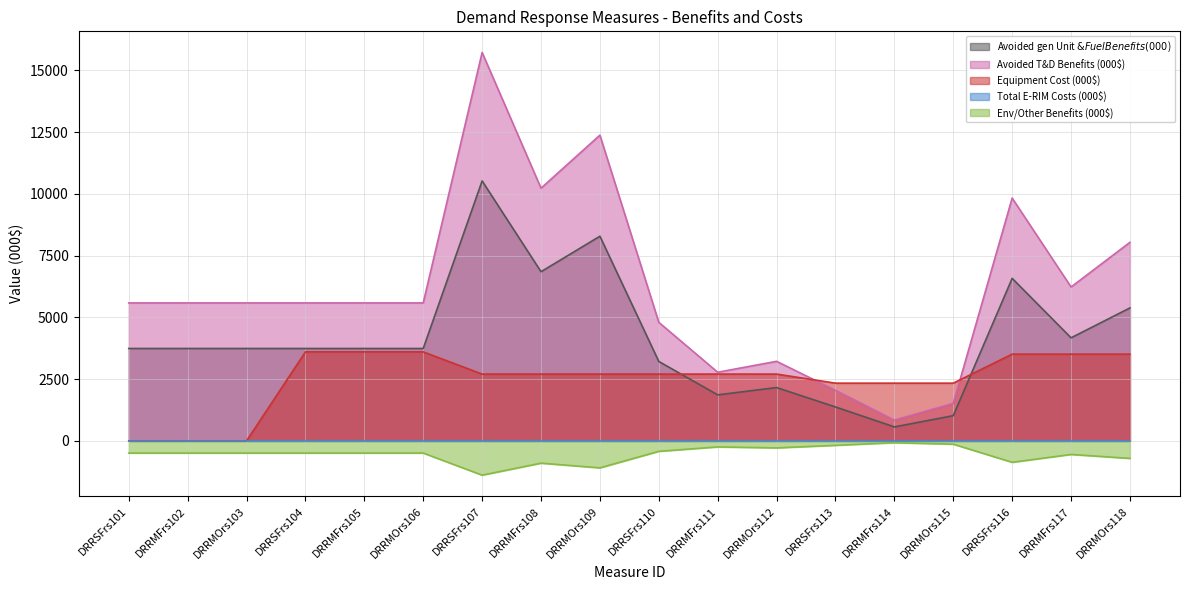

Read the Equipment Cost (000$) value at DRRMFrs111.

2703.7